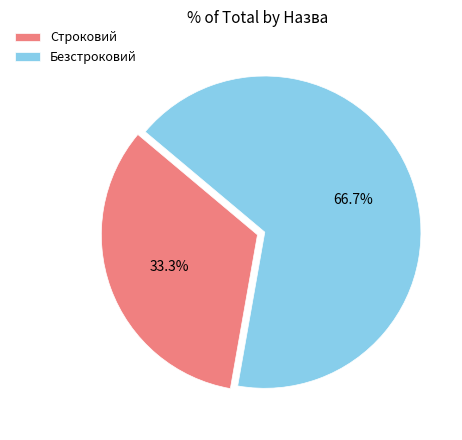

Between Строковий and Безстроковий, which is larger?

Безстроковий